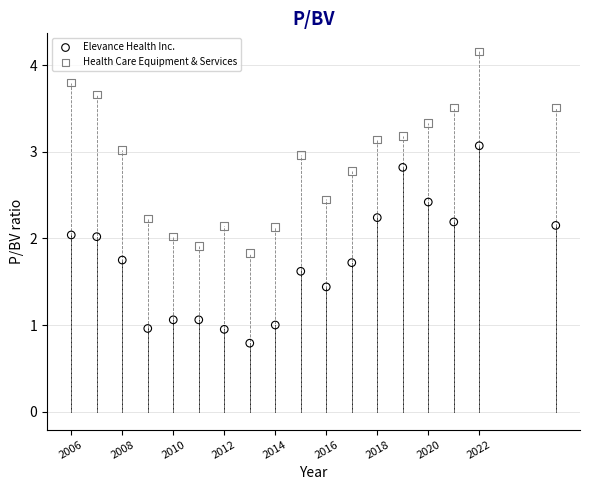

Which series contains the lowest Y value?

Elevance Health Inc.